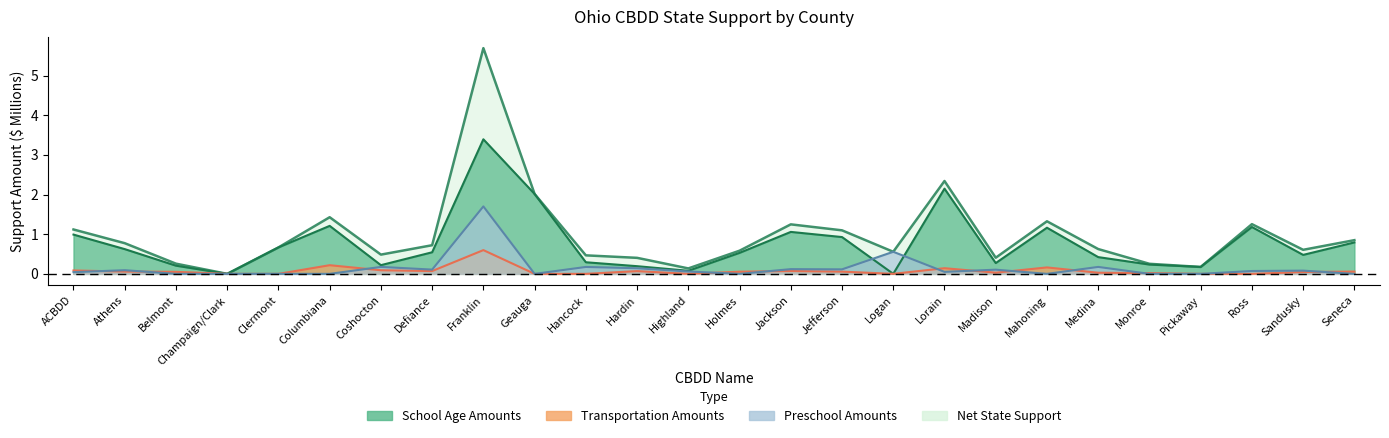

What is the total value across all series at Pickaway?

0.3